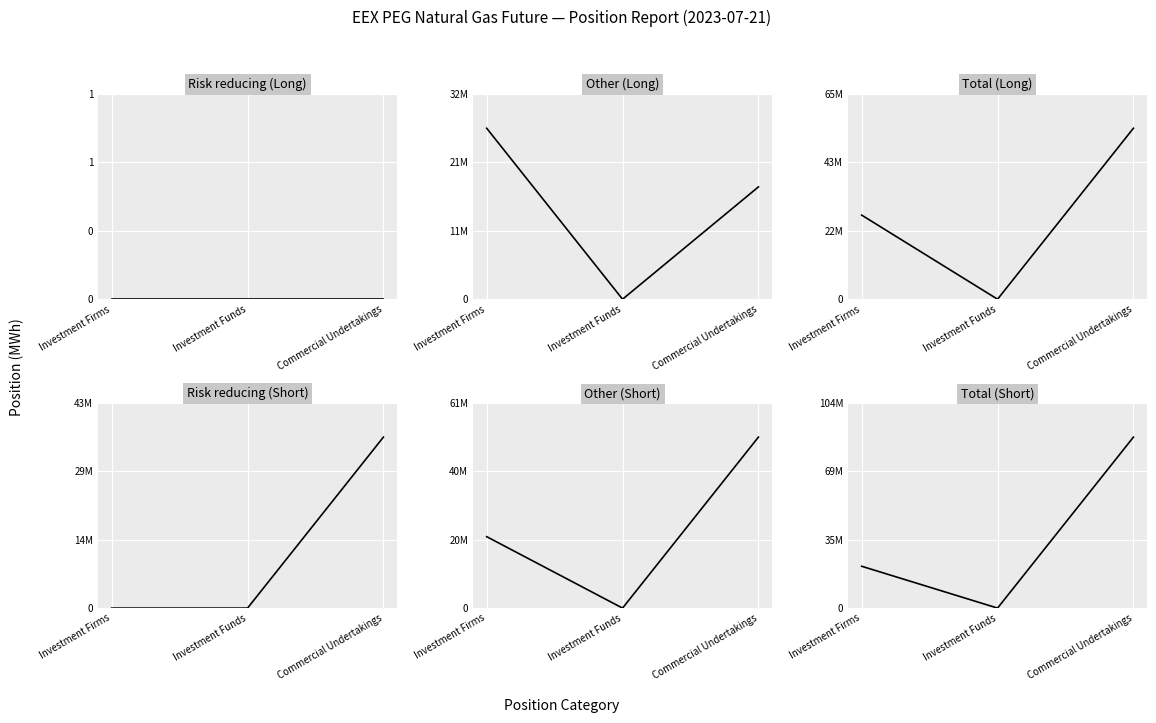

Which label corresponds to the smallest value in the chart?

Investment Firms